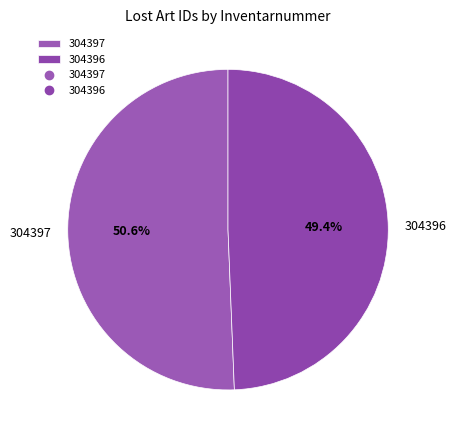

Does any single category account for the majority?

Yes